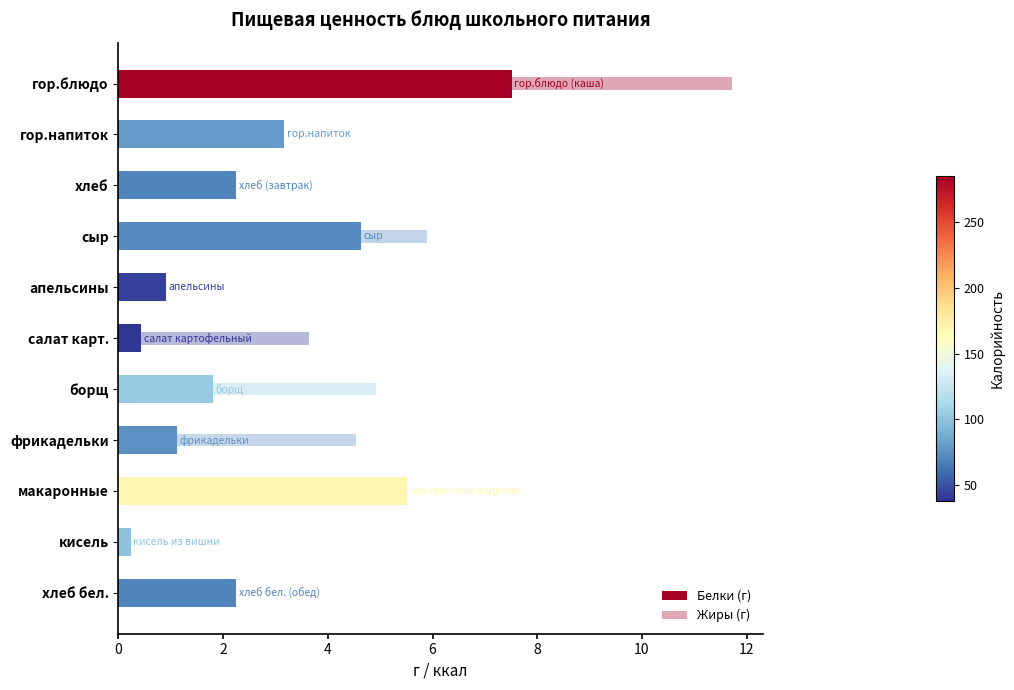

What is the difference between the maximum and second lowest values in the Жиры (г) series?

11.5